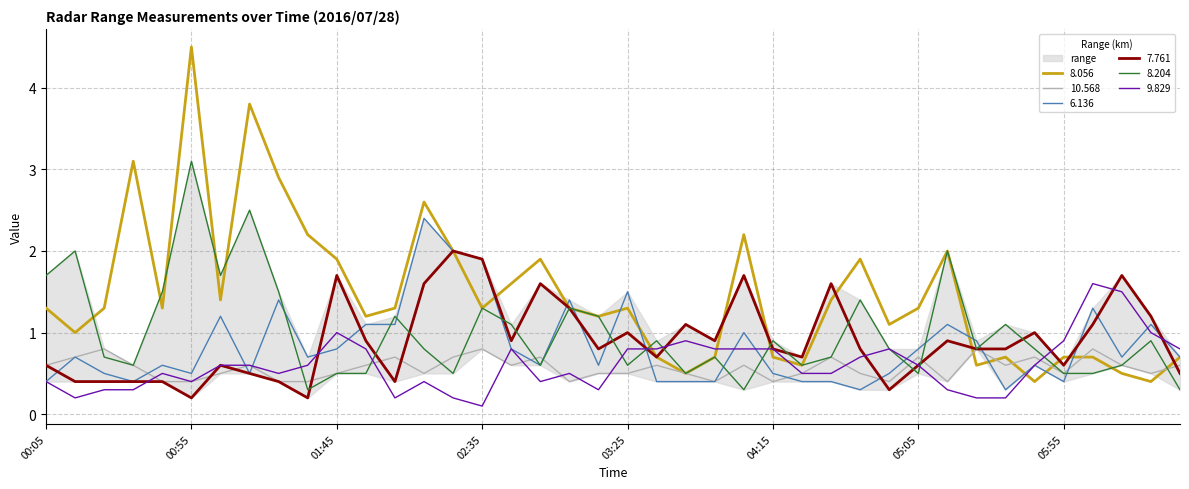

What is the sum of the 9.829 values at 04:55 and 03:15?

1.1